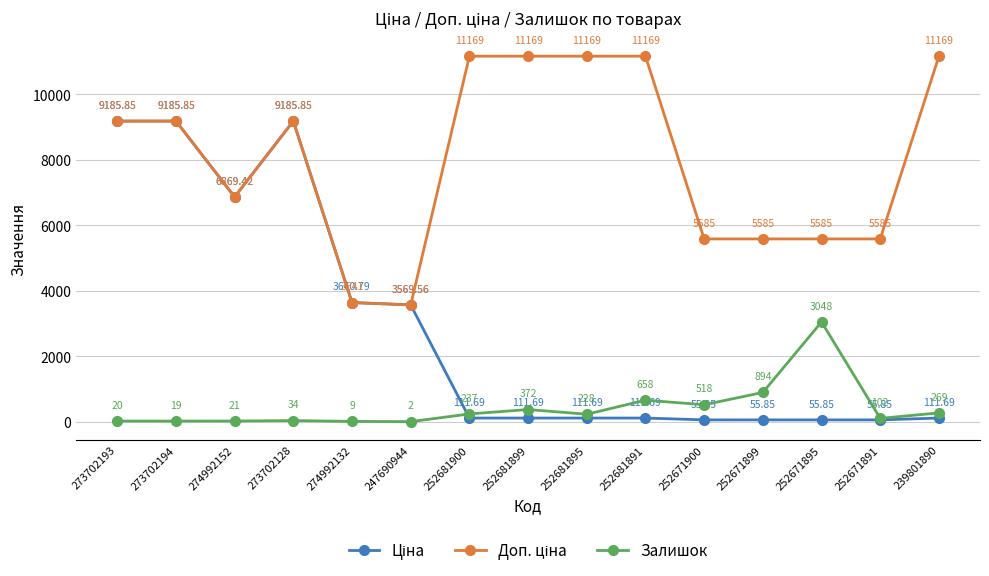

What is the value of the Залишок point at the 15th from the left?

269.0